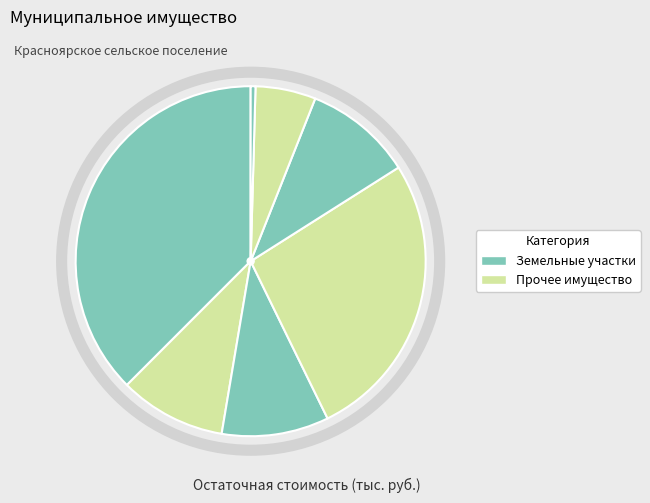

Count the number of slices in the pie.

7